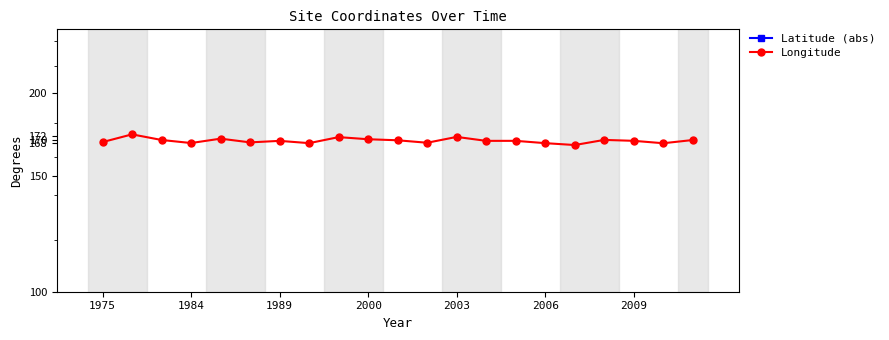

At which label does Longitude reach its minimum?

16